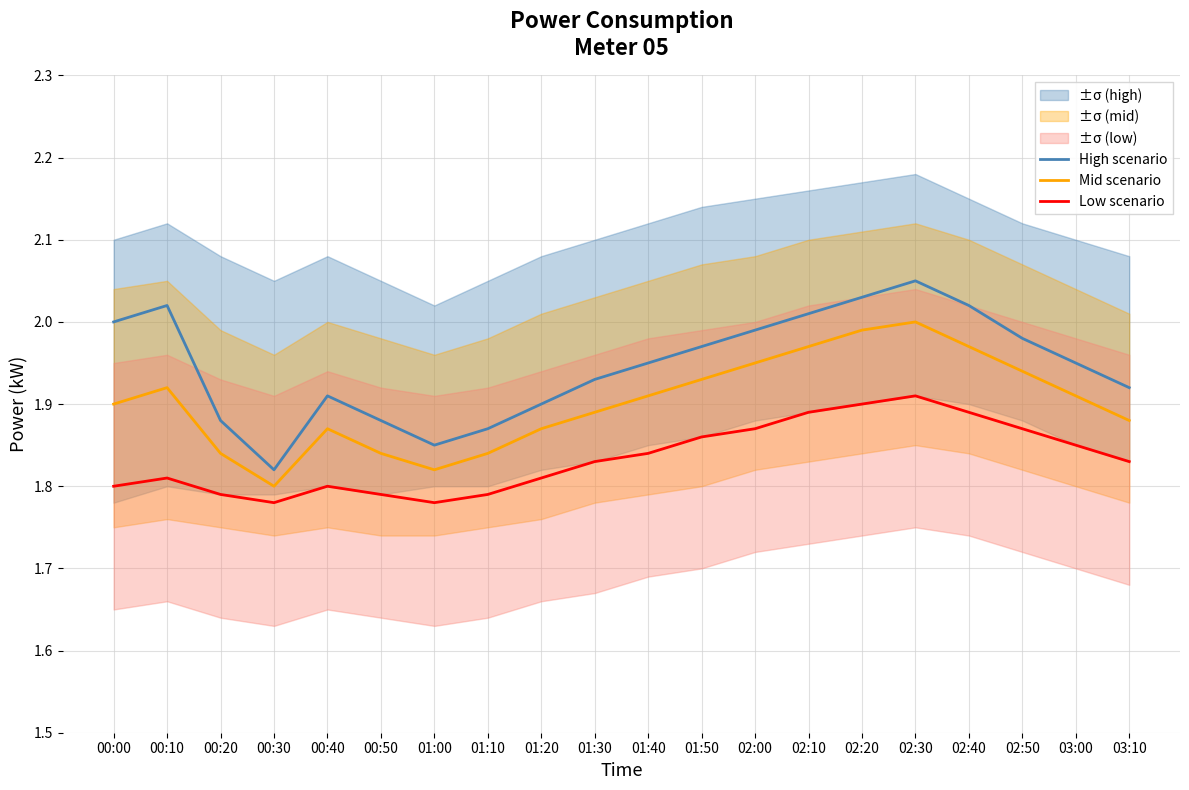

At which category does High scenario reach its first local peak?

00:10